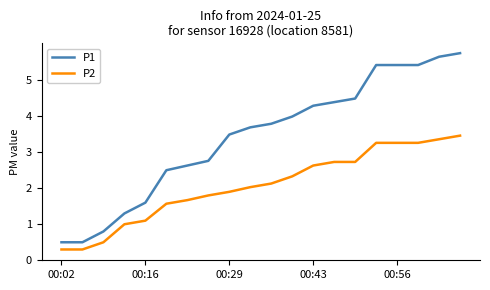

Rank the series by their average value, from highest to lowest.

P1, P2